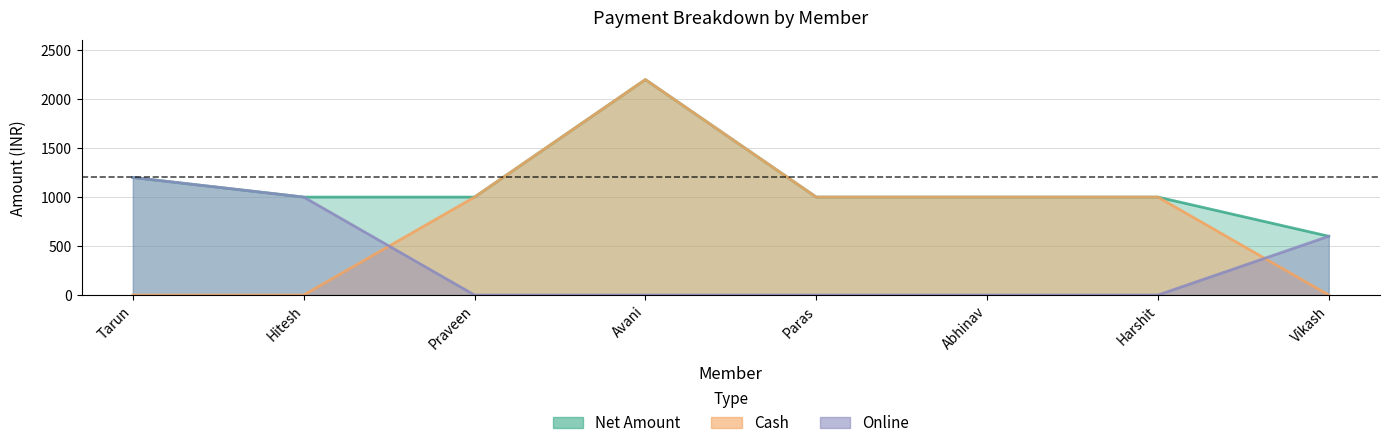

Reading right to left, transcribe all the data shown in this chart.

Net Amount: 600	1000	1000	1000	2200	1000	1000	1200
Cash: 0	1000	1000	1000	2200	1000	0	0
Online: 600	0	0	0	0	0	1000	1200